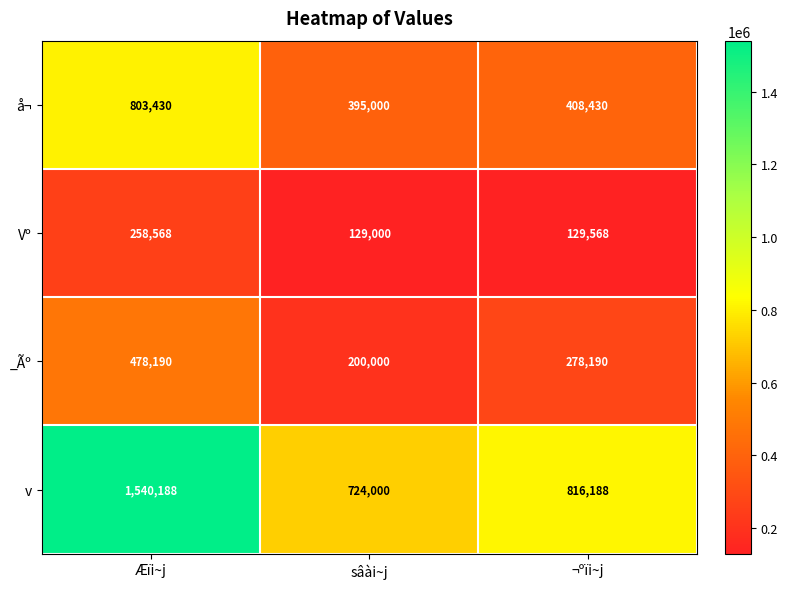

Rank the series at Æïi~j from lowest to highest value.

Vº, _Ãº, å¬, v